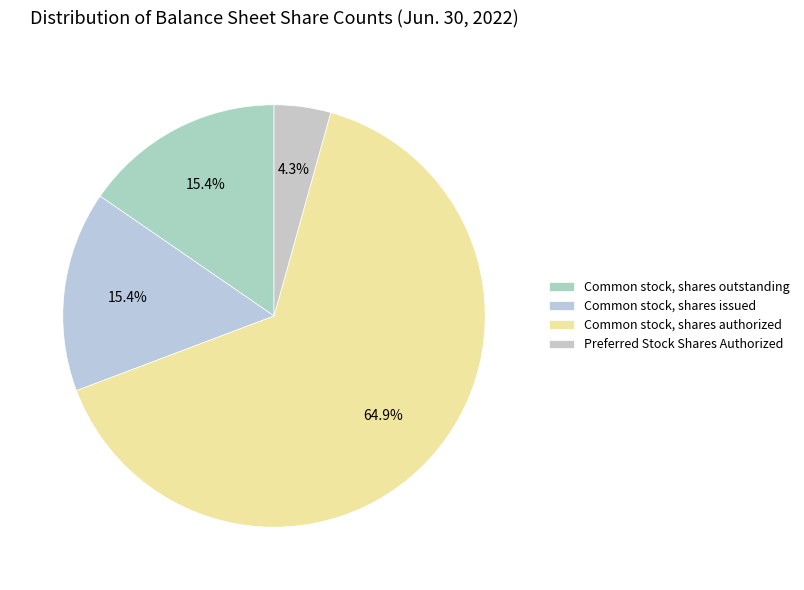

The Preferred Stock Shares Authorized slice represents 4% of the pie. True or false?

True